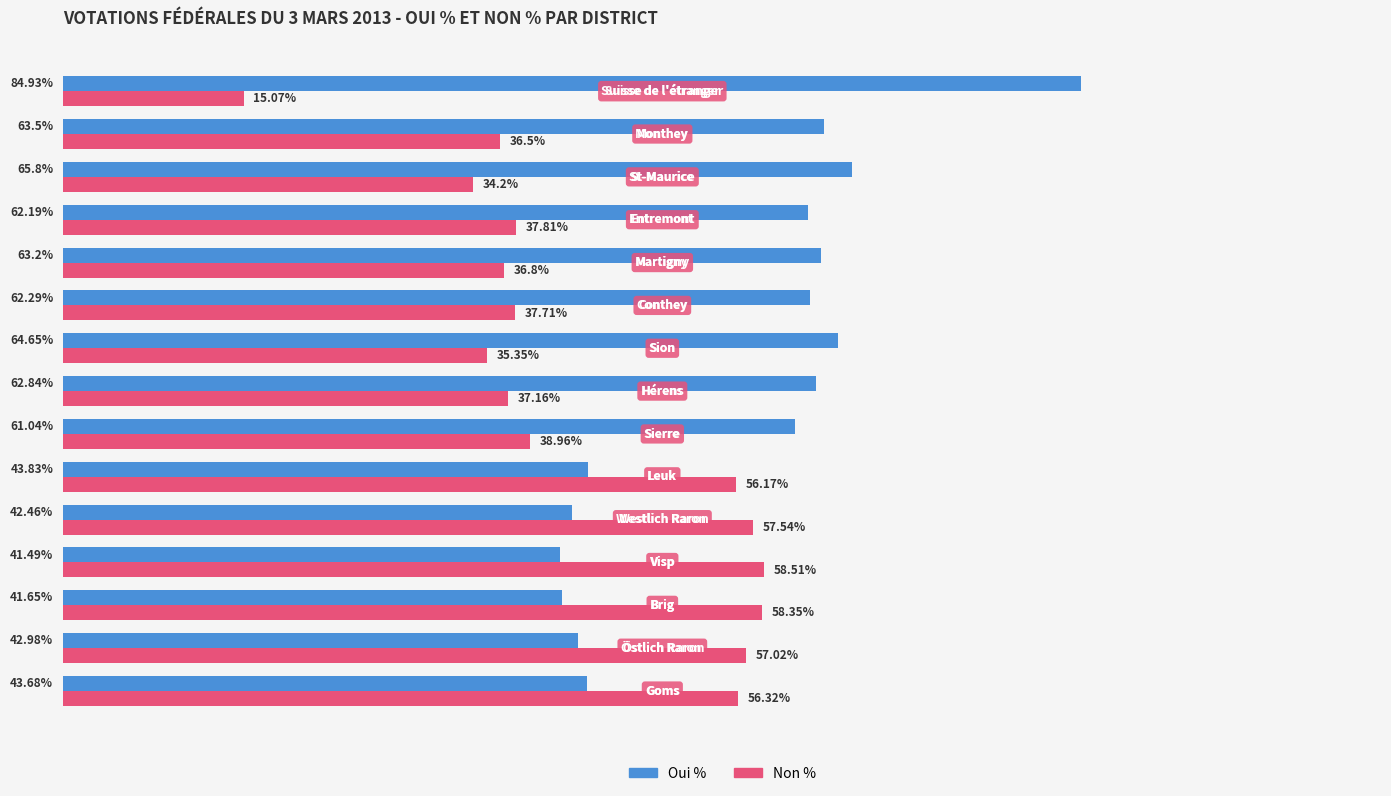

Which series has the largest total across all categories?

Oui %